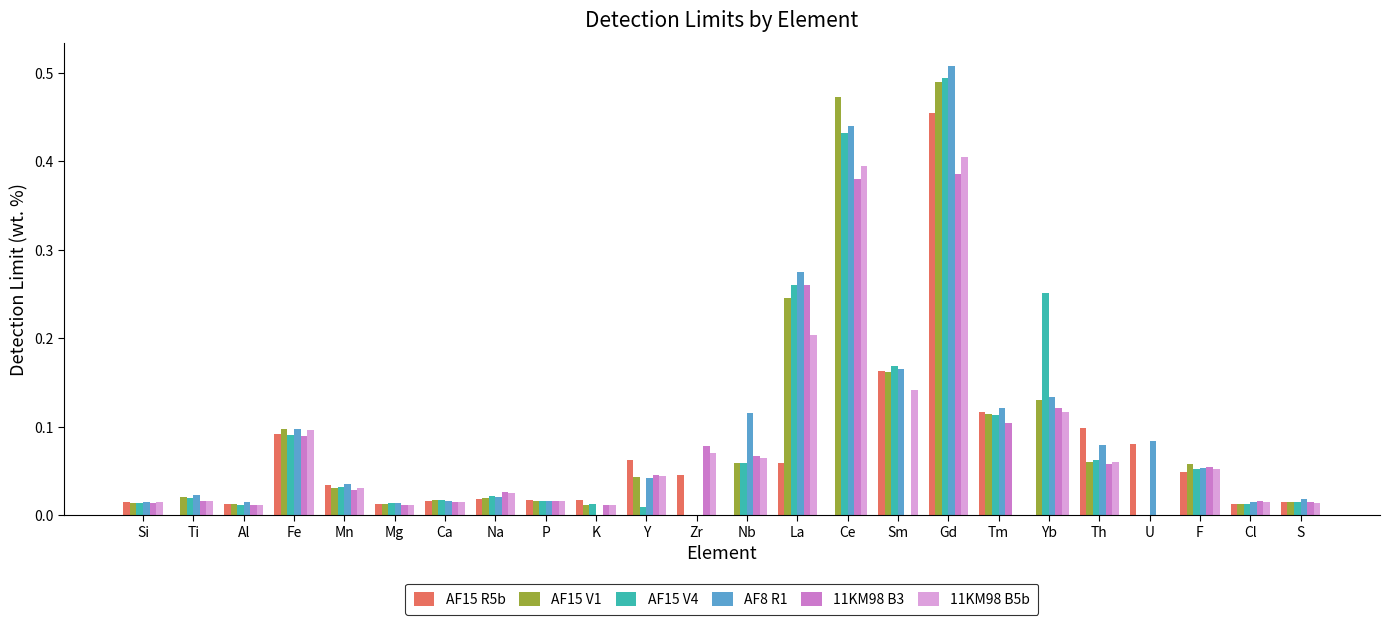

What is the total value across all series at Fe?

0.6